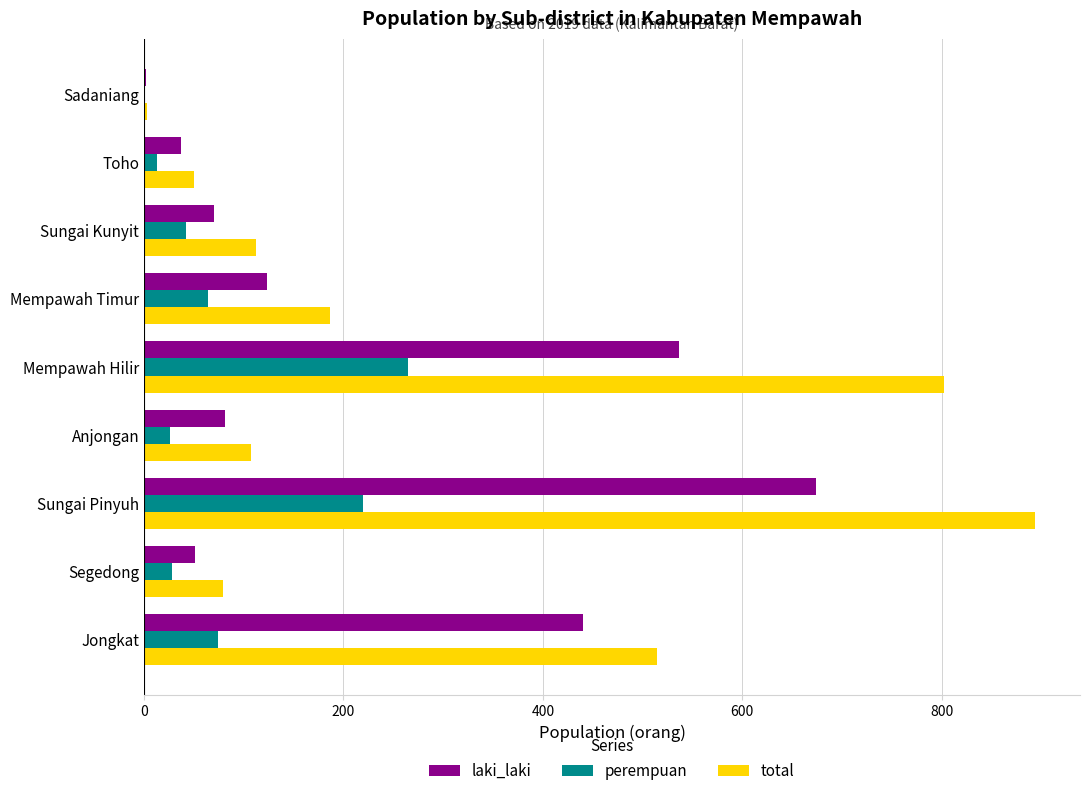

Between Segedong and Sadaniang, which series saw the biggest shift?

total